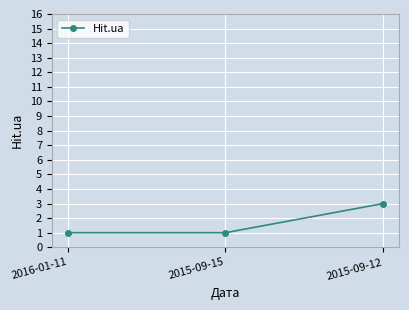

Which label corresponds to the largest value in the chart?

2015-09-12